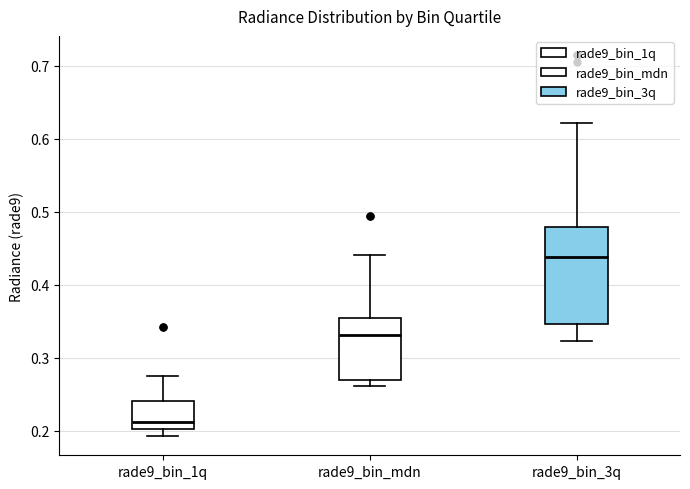

Which box is the tallest, from its lower edge to its upper edge?

rade9_bin_3q